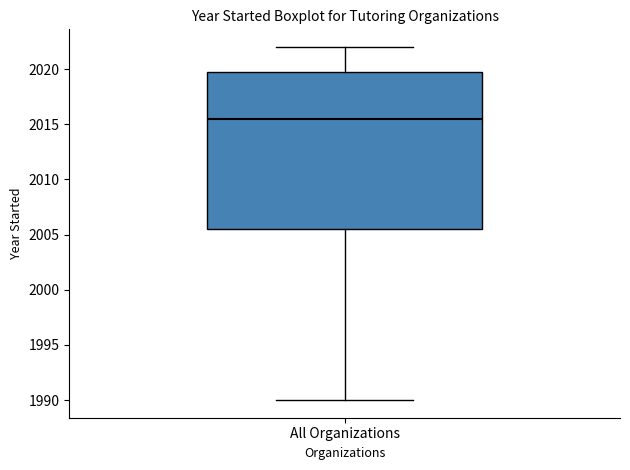

Transcribe this box plot: give where the median line is, the range the box spans, and where the two whiskers end, as read against the y-axis. The values are not printed on the chart, so give them approximately, as read against the axis.

median 2015.5, box 2005.5 to 2020.0, whiskers 1990.0 to 2022.0